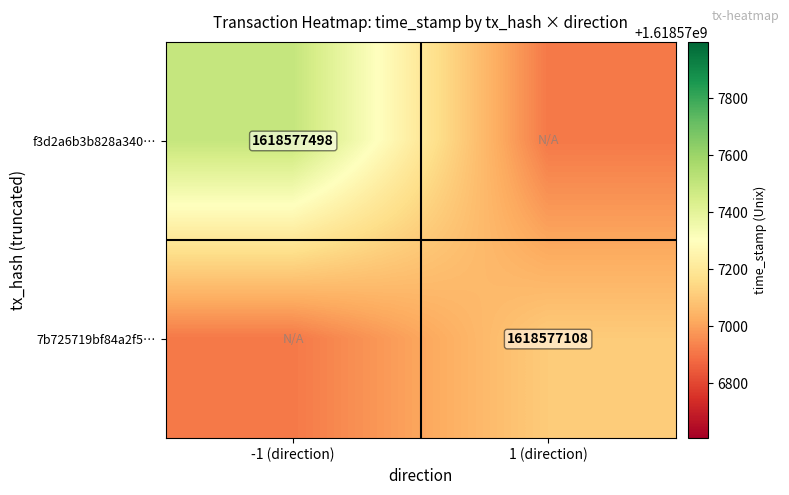

Reading left to right, what are all the values shown in this chart?

f3d2a6b3b828a3401a8a2d00dc1d23268aa0531: -1	1618577498
7b725719bf84a2f509d71d3ef7dd80b3737cce5: 1	1618577108